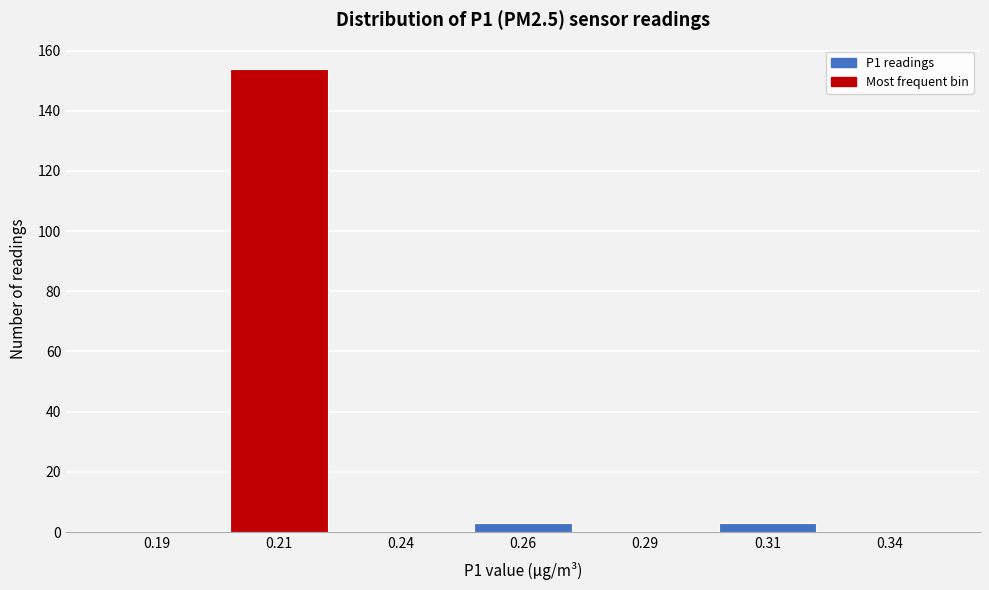

Reading left to right, list all the values displayed in this chart.

0.19=0	0.21=154	0.24=0	0.26=3	0.29=0	0.31=3	0.34=0